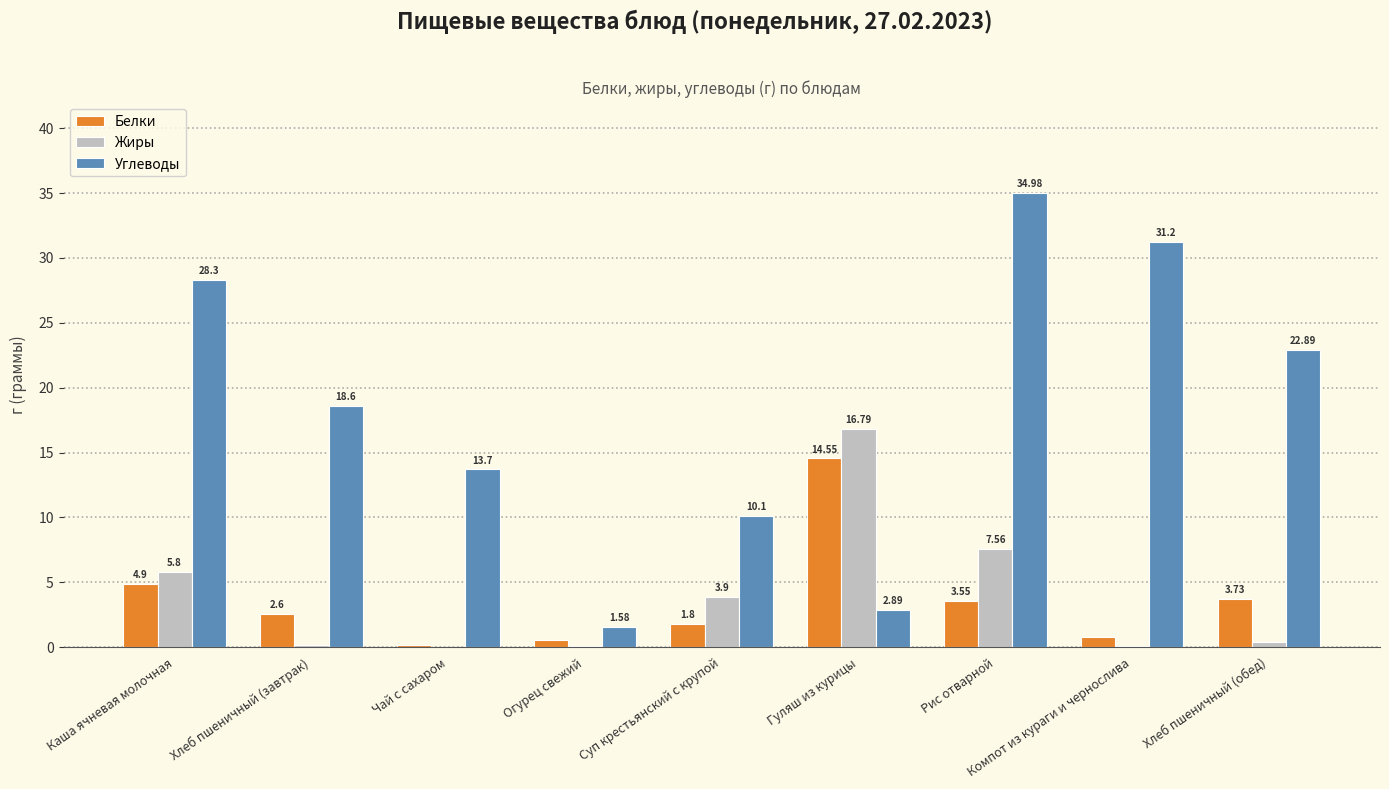

Which series has the largest total across all categories?

Углеводы